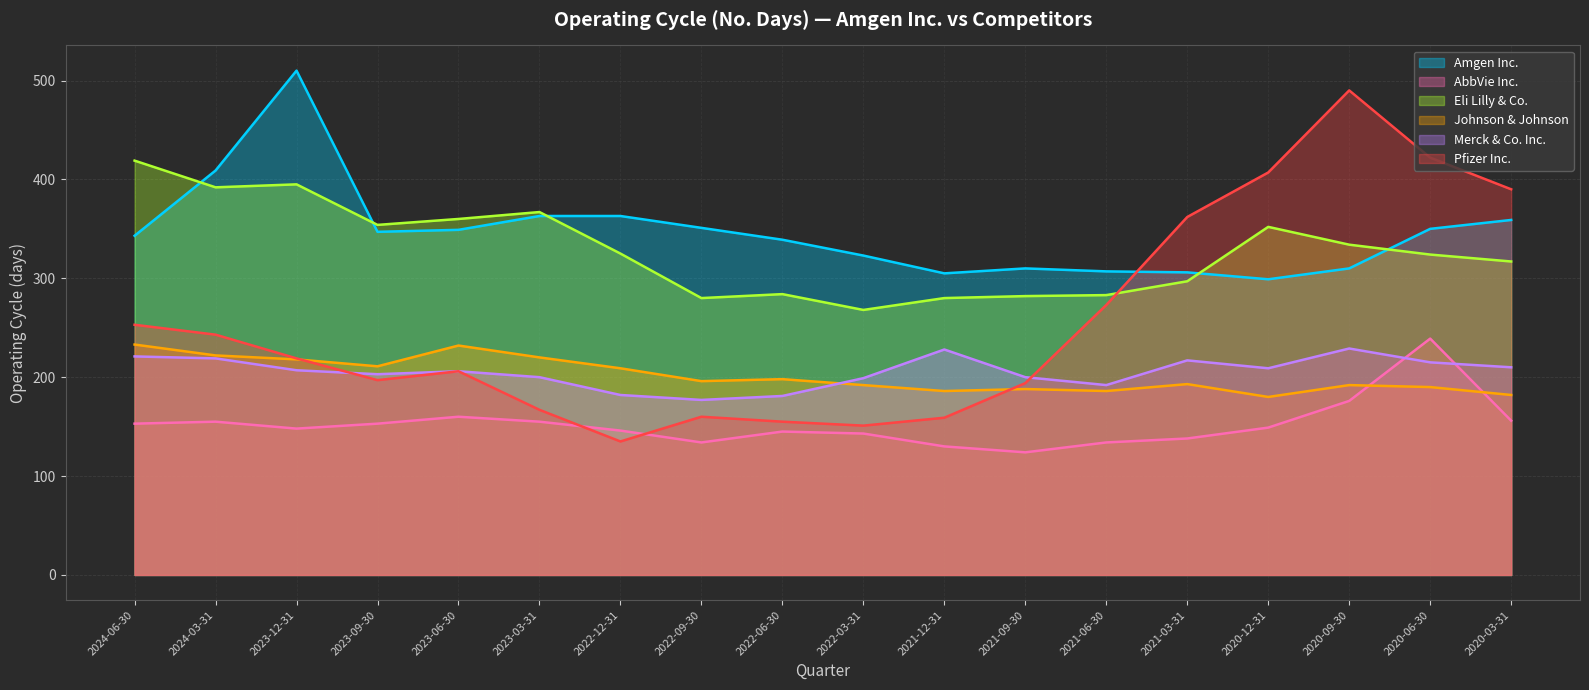

What is the difference between the maximum and minimum values in the AbbVie Inc. series?

115